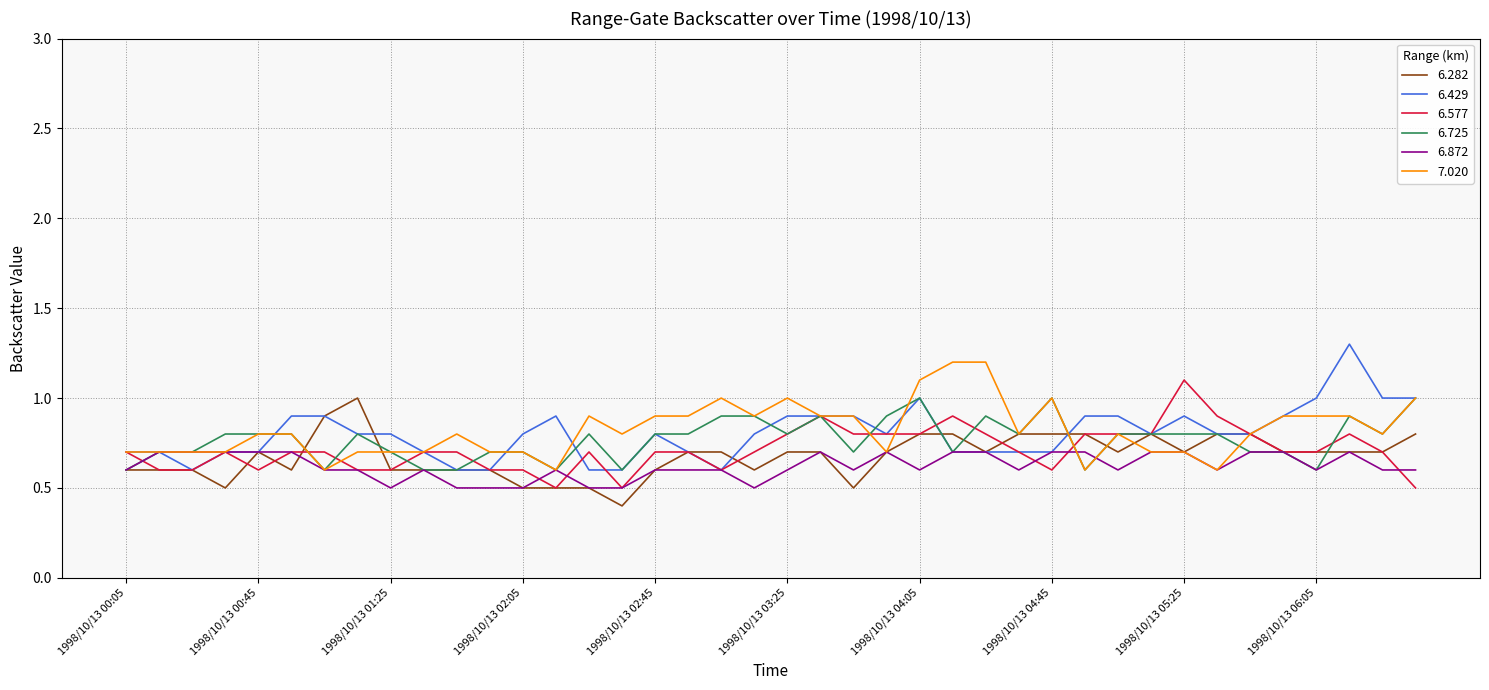

What is the minimum value shown in the chart?

0.4